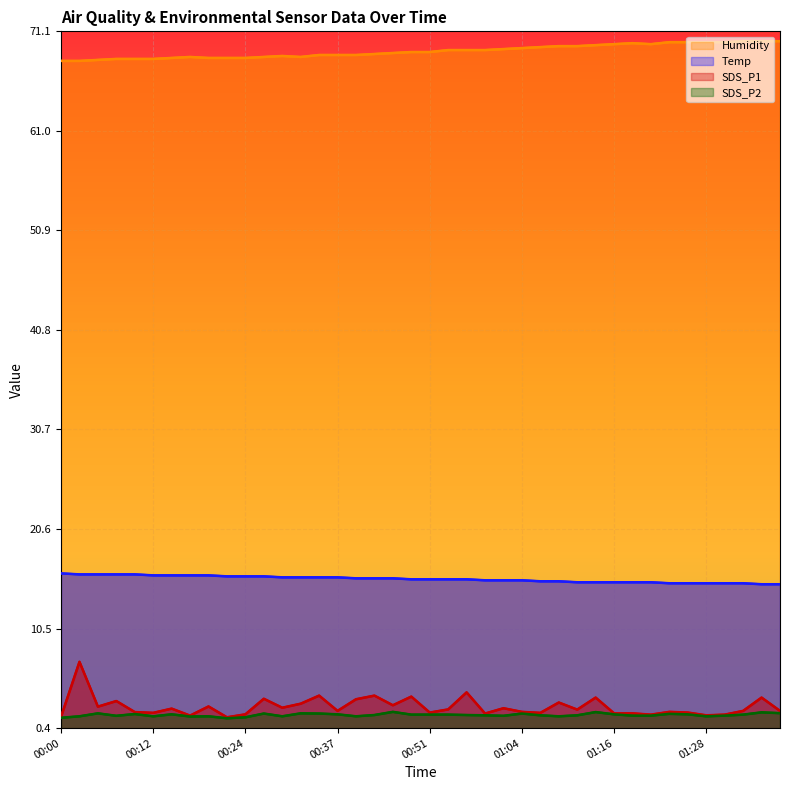

True or false: Temp has more than 0 interior local peaks.

False